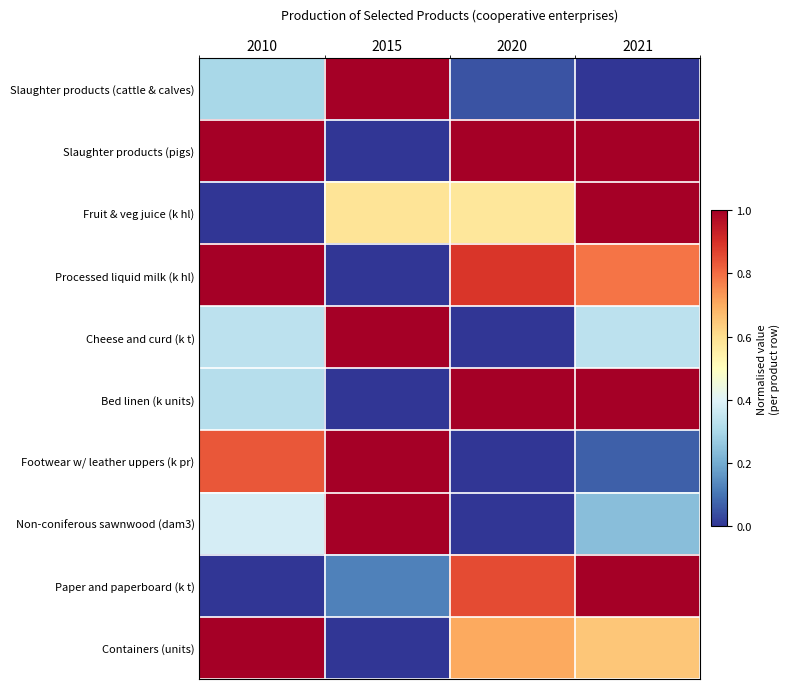

At which category does the chart reach its minimum across all series?

2021